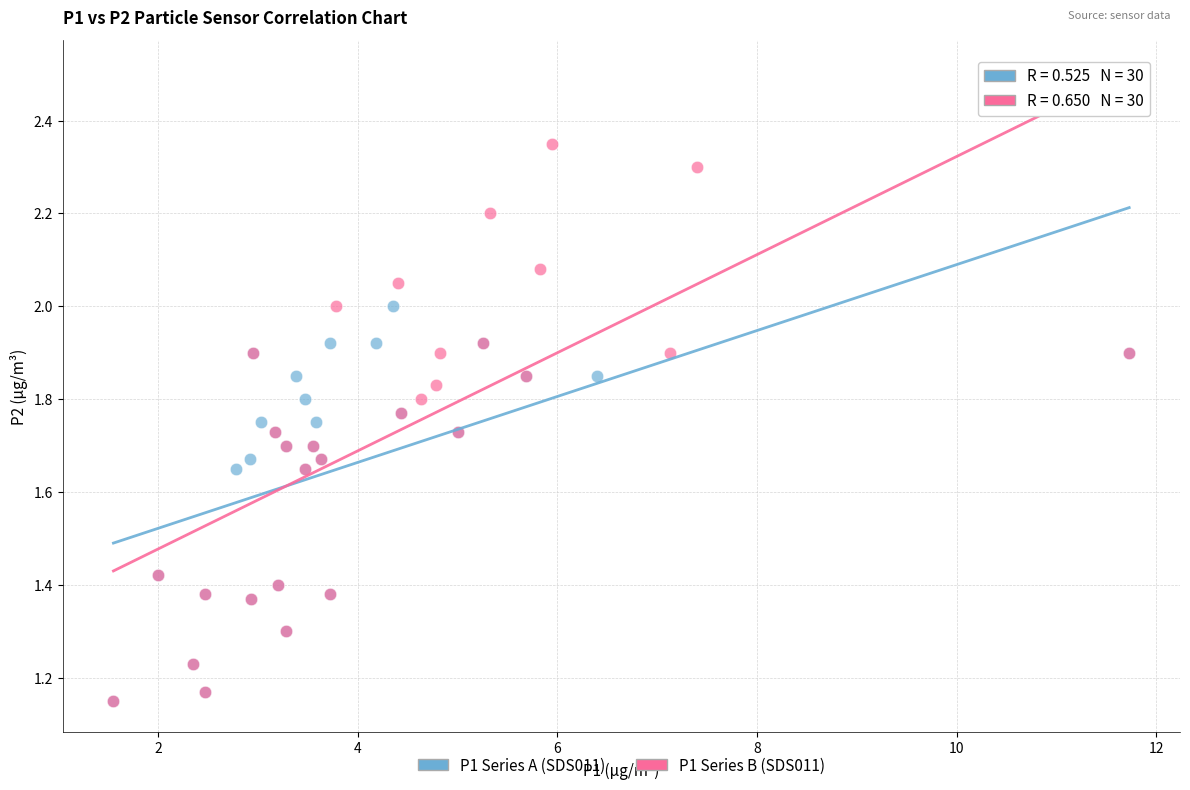

What are all the series names shown in the legend?

P1 Series A (SDS011), P1 Series B (SDS011)